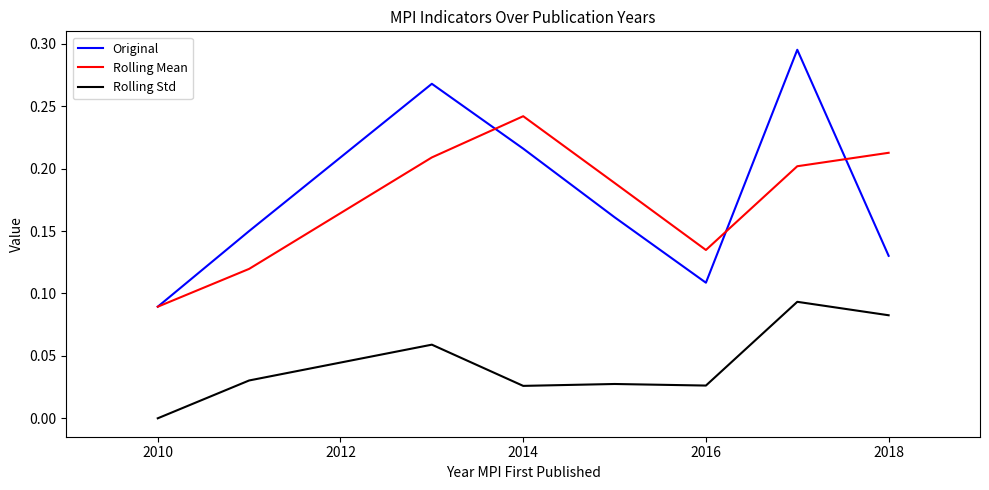

Which series has the largest range (max minus min)?

Original